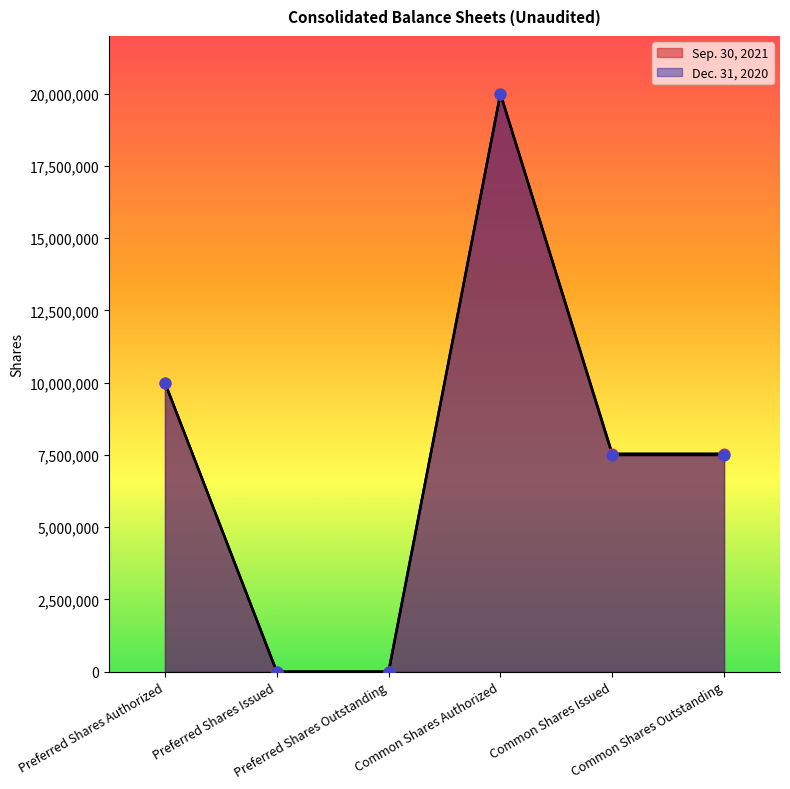

Which series has the largest total across all categories?

Sep. 30, 2021